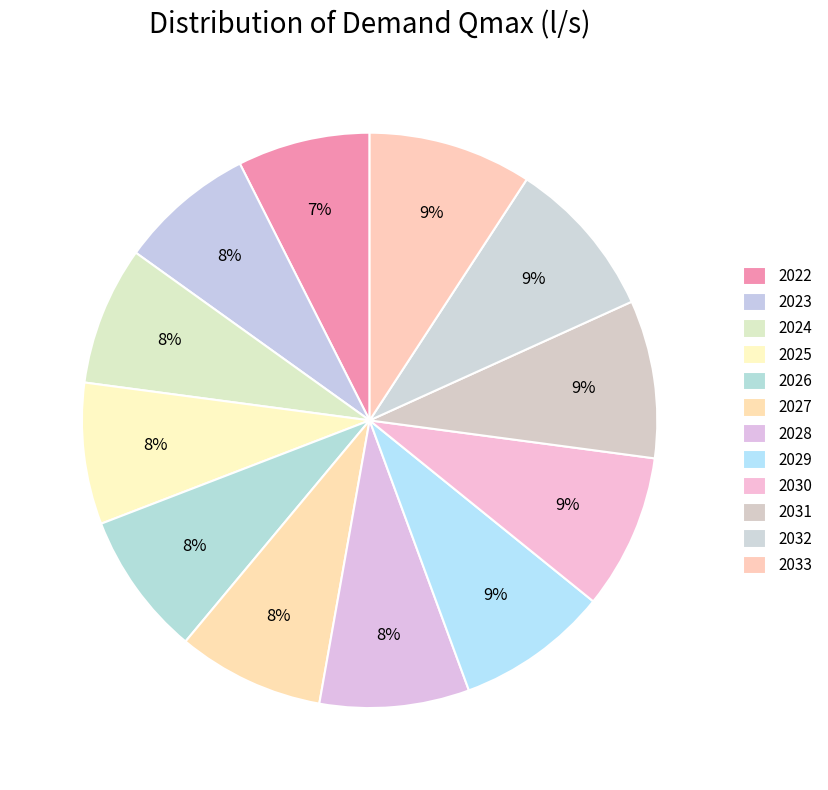

To the nearest percent, what percentage of the pie is 2023?

8%